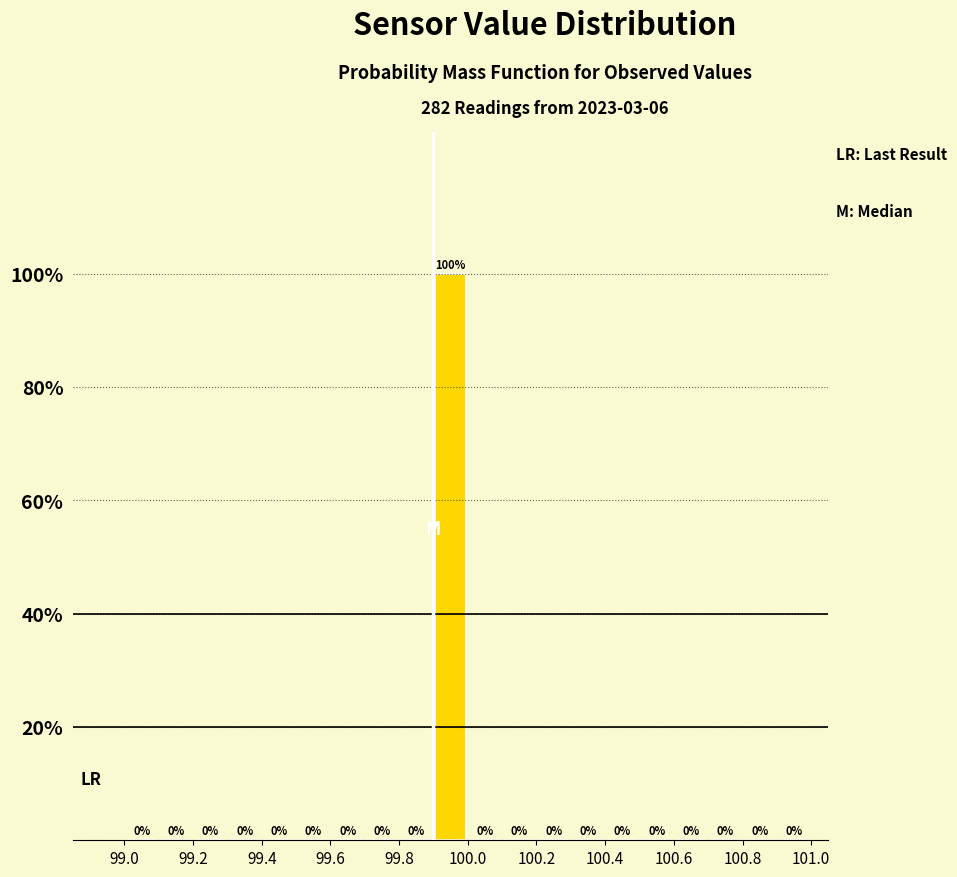

Over which range of the x-axis is the bar tallest?

99.9 to 100.0